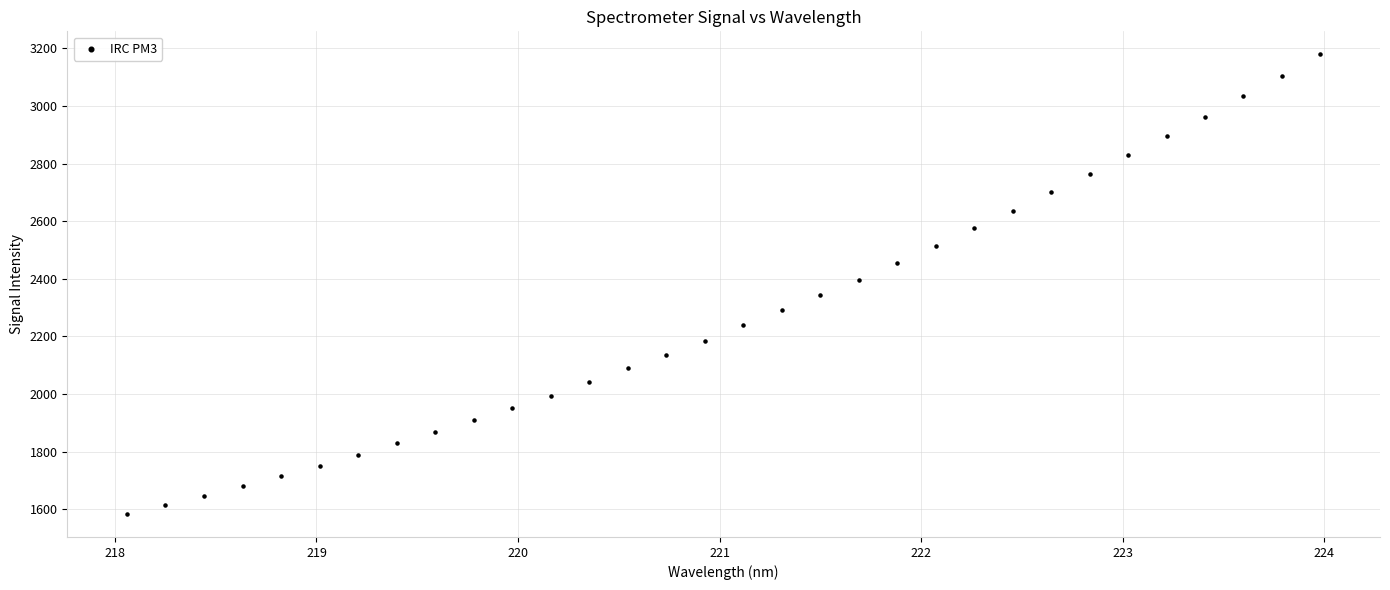

What is the range of Y values (max minus min)?

1595.5